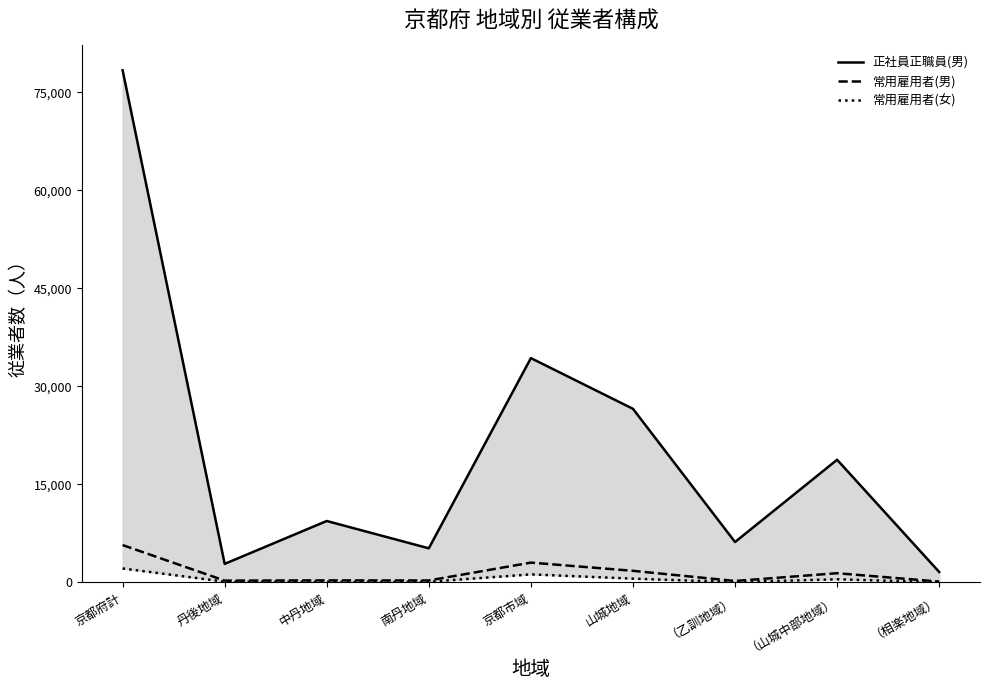

What is the label of the 1st point from the right?

（相楽地域）